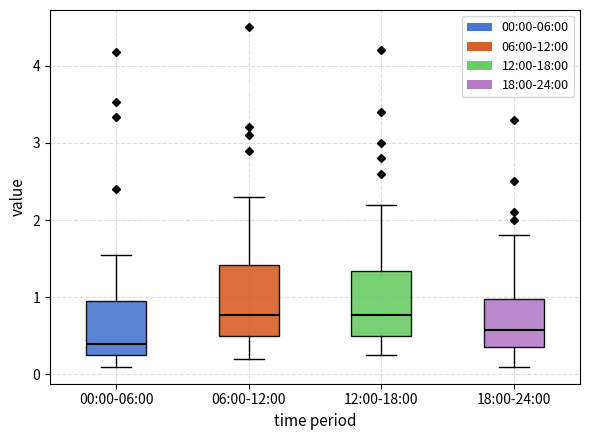

Where is the lower edge of the box for 06:00-12:00 on the y-axis? The values are not printed on the chart, so give them approximately, as read against the axis.

0.5